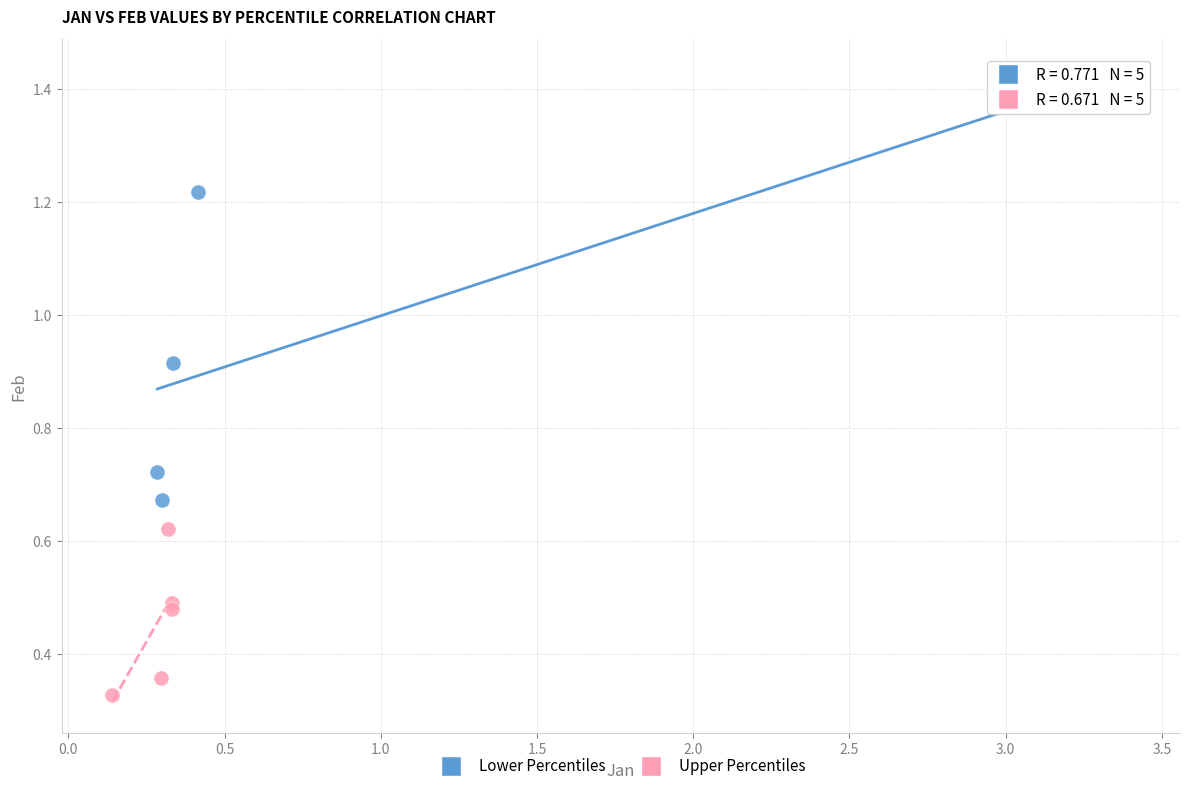

Which series reaches the minimum Y coordinate?

Upper Percentiles